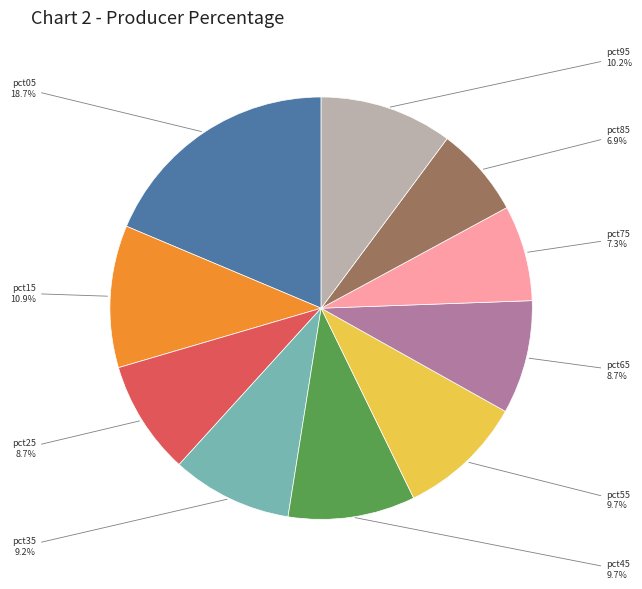

Is there a majority slice in this chart?

No